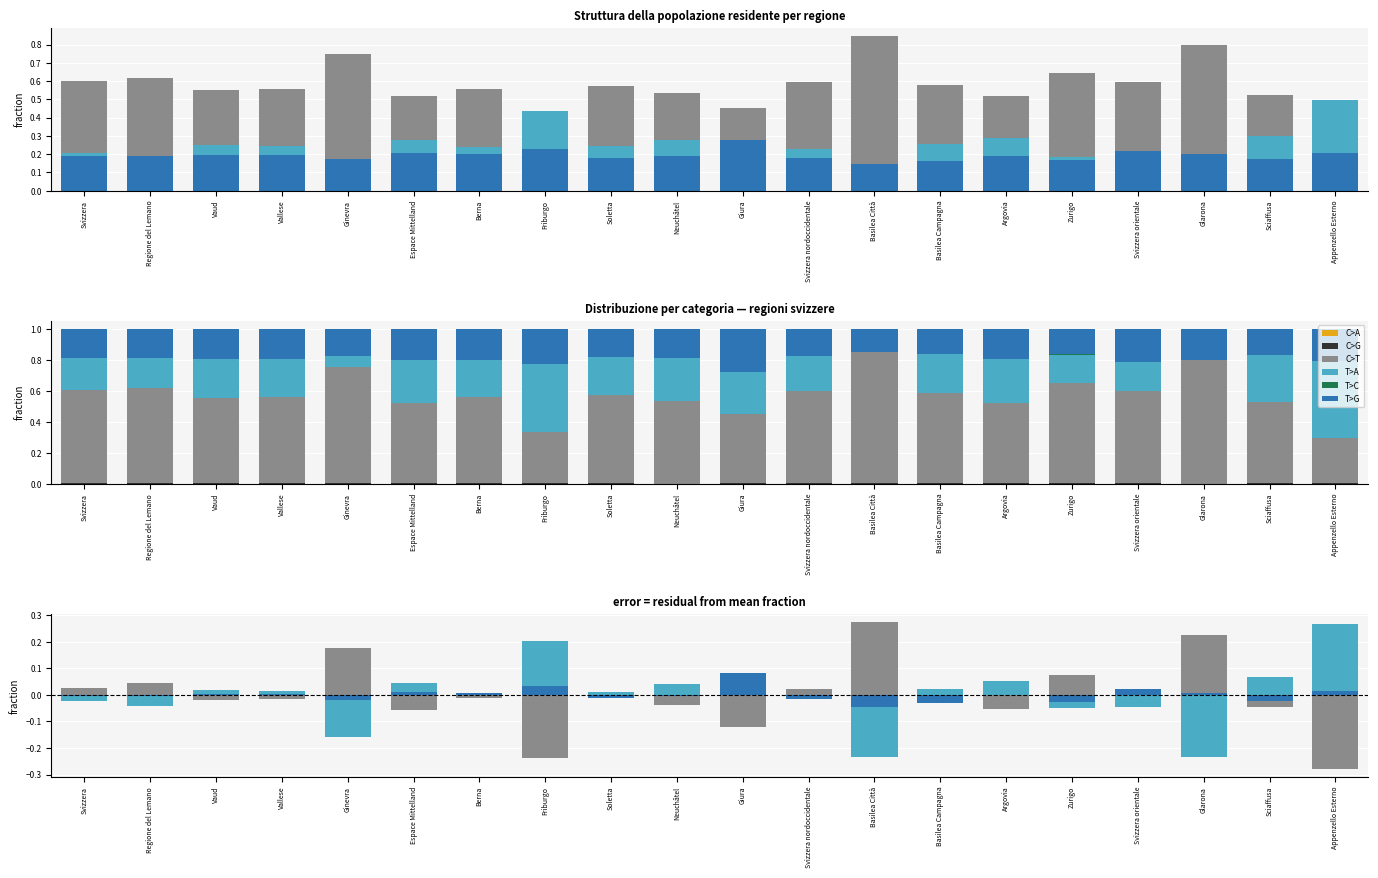

What is the smallest value displayed?

-0.3